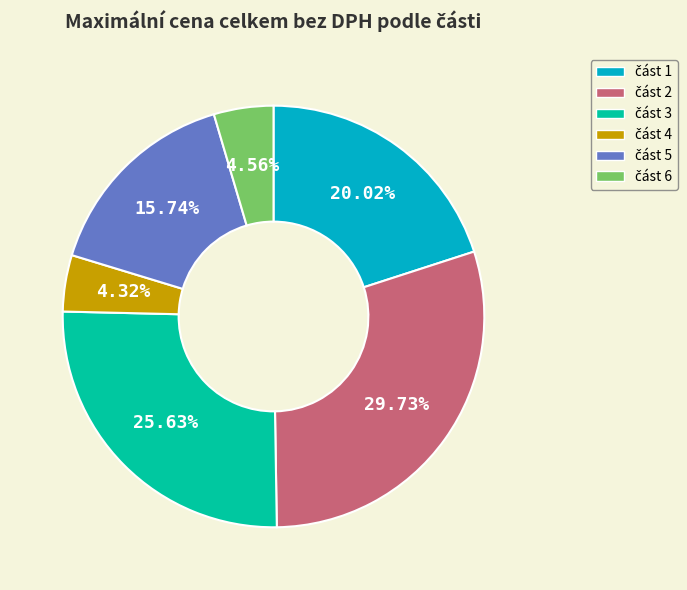

To the nearest percent, what is the average slice percentage?

17%